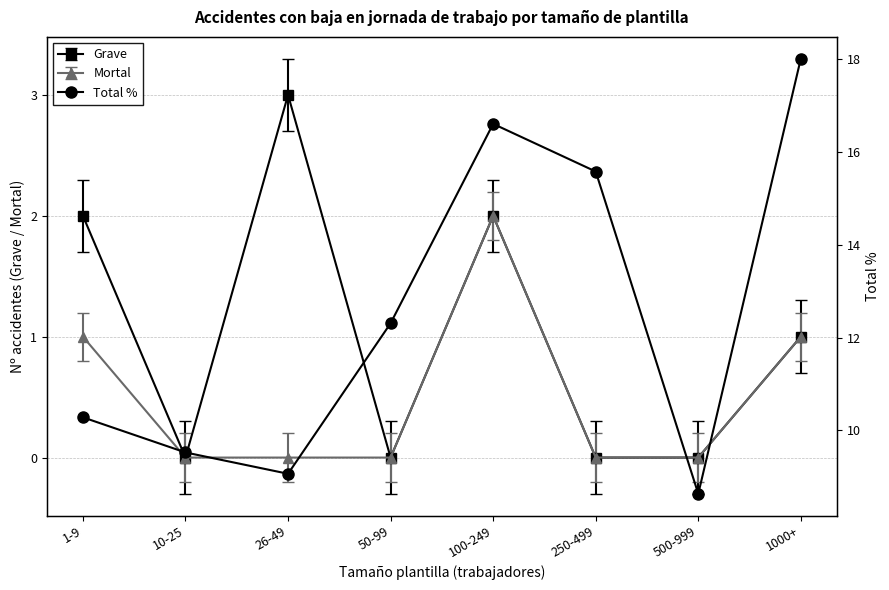

What is the sum of all values?

100.0